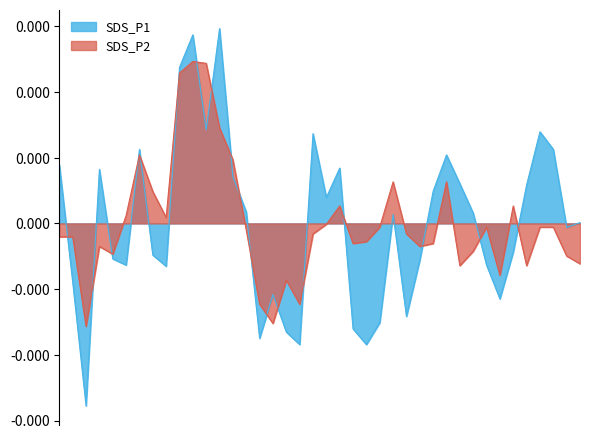

Between 00:51 and 00:36, which is larger?

00:51